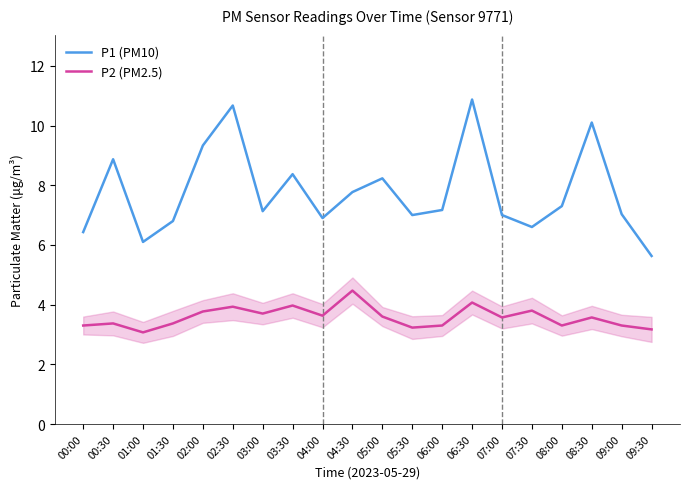

Which series has the widest spread of values?

P1 (PM10)